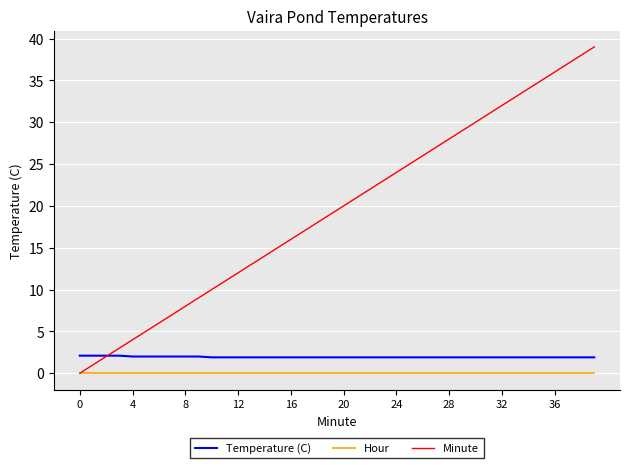

True or false: Hour and Temperature (C) intersect in this chart.

False